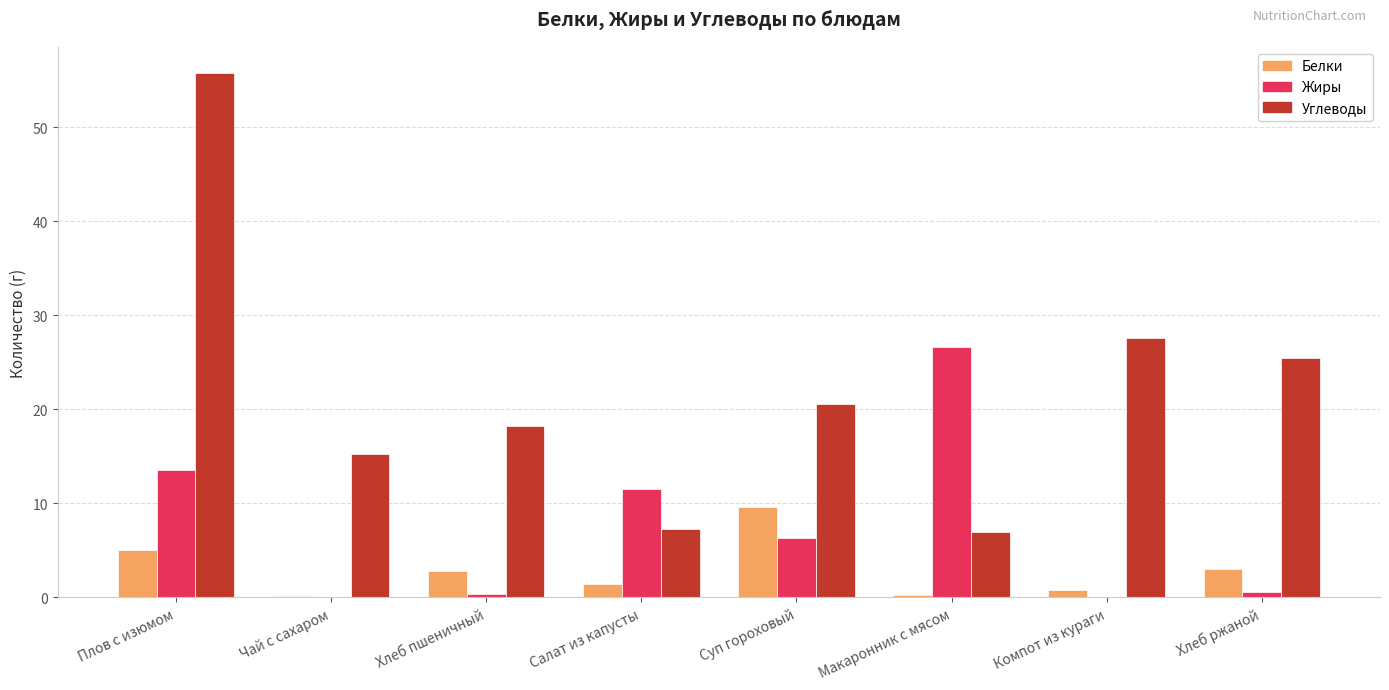

True or false: Жиры has a value of 0.0 at Чай с сахаром.

True